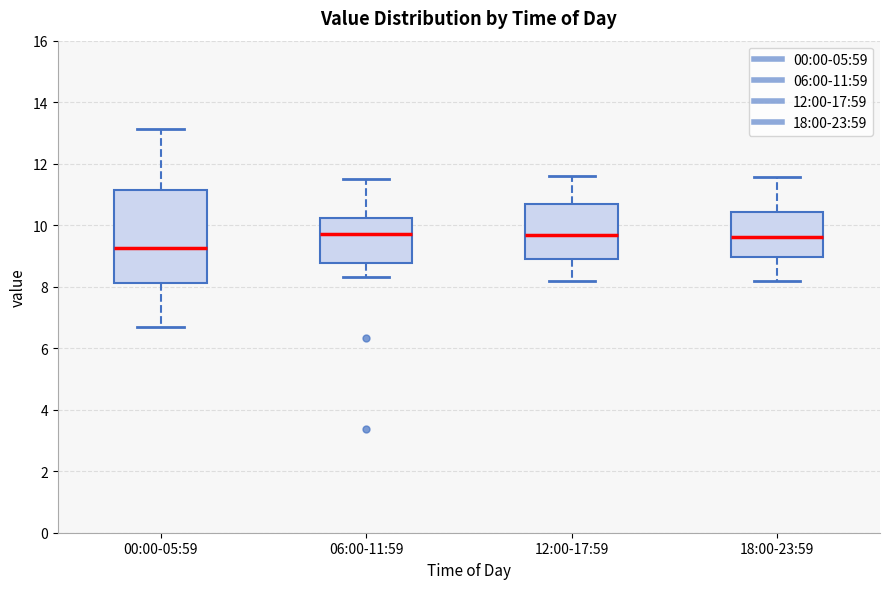

Reading left to right, read every box against the y-axis: the position of its median line, the range the box covers, and the ends of its whiskers. The values are not printed on the chart, so give them approximately, as read against the axis.

00:00-05:59: median 9.2, box 8.2 to 11.2, whiskers 6.8 to 13.2
06:00-11:59: median 9.8, box 8.8 to 10.2, whiskers 8.4 to 11.6
12:00-17:59: median 9.6, box 9.0 to 10.8, whiskers 8.2 to 11.6
18:00-23:59: median 9.6, box 9.0 to 10.4, whiskers 8.2 to 11.6